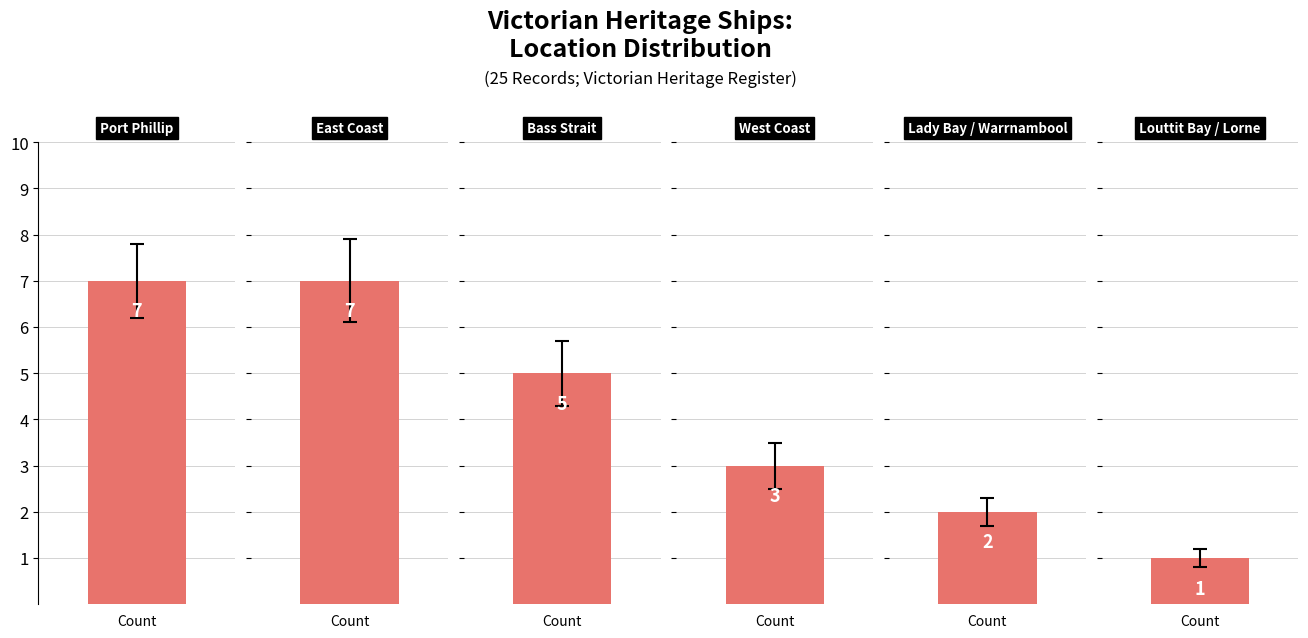

How many values are below 5?

3